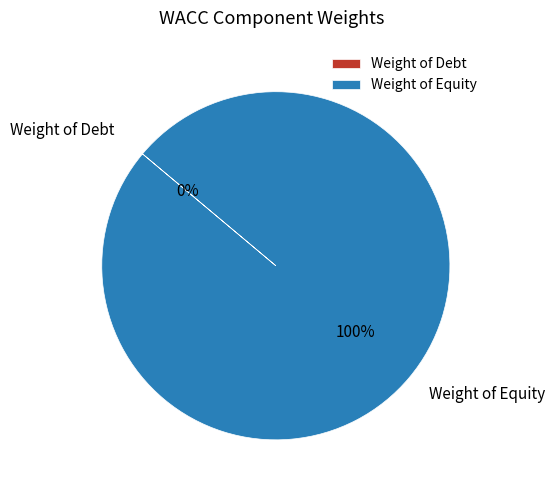

How many slices are in this pie chart?

2